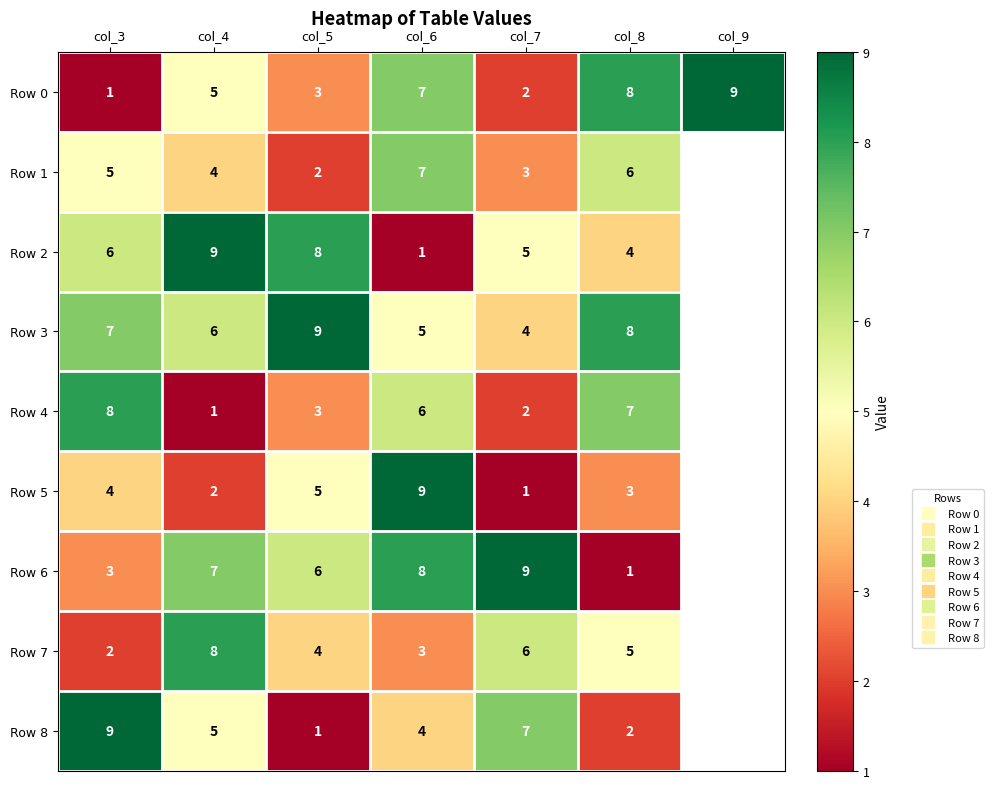

At how many categories does at least one series exceed 2?

7